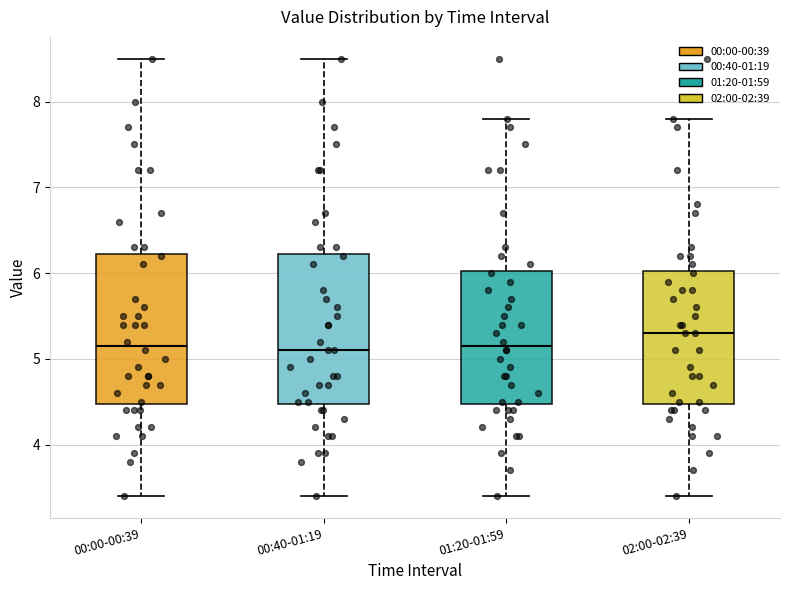

Reading left to right, read every box against the y-axis: the position of its median line, the range the box covers, and the ends of its whiskers. The values are not printed on the chart, so give them approximately, as read against the axis.

00:00-00:39: median 5.2, box 4.5 to 6.2, whiskers 3.4 to 8.5
00:40-01:19: median 5.1, box 4.5 to 6.2, whiskers 3.4 to 8.5
01:20-01:59: median 5.2, box 4.5 to 6.0, whiskers 3.4 to 7.8
02:00-02:39: median 5.3, box 4.5 to 6.0, whiskers 3.4 to 7.8